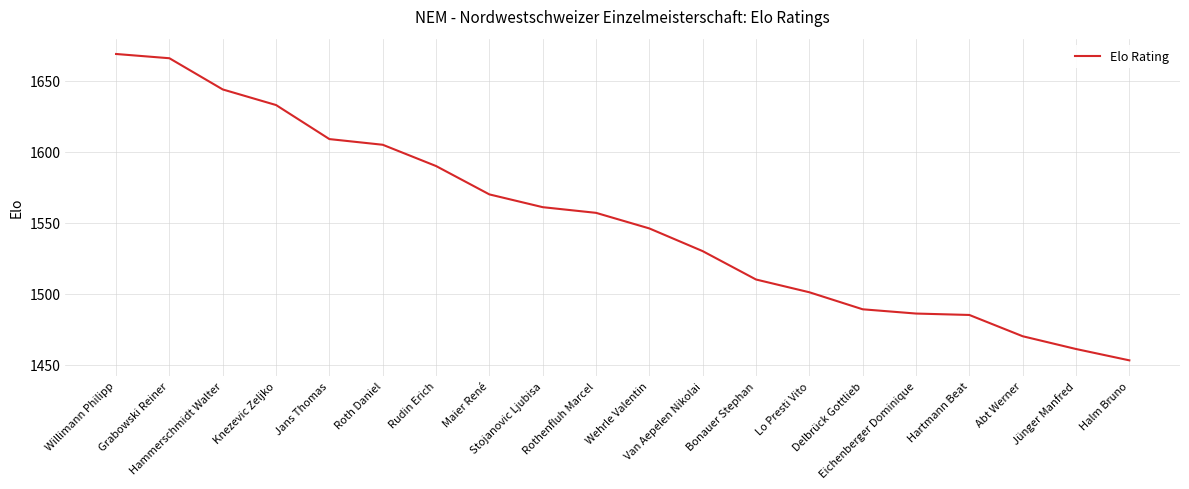

Which has a higher value, Rothenfluh Marcel or Van Aepelen Nikolai?

Rothenfluh Marcel